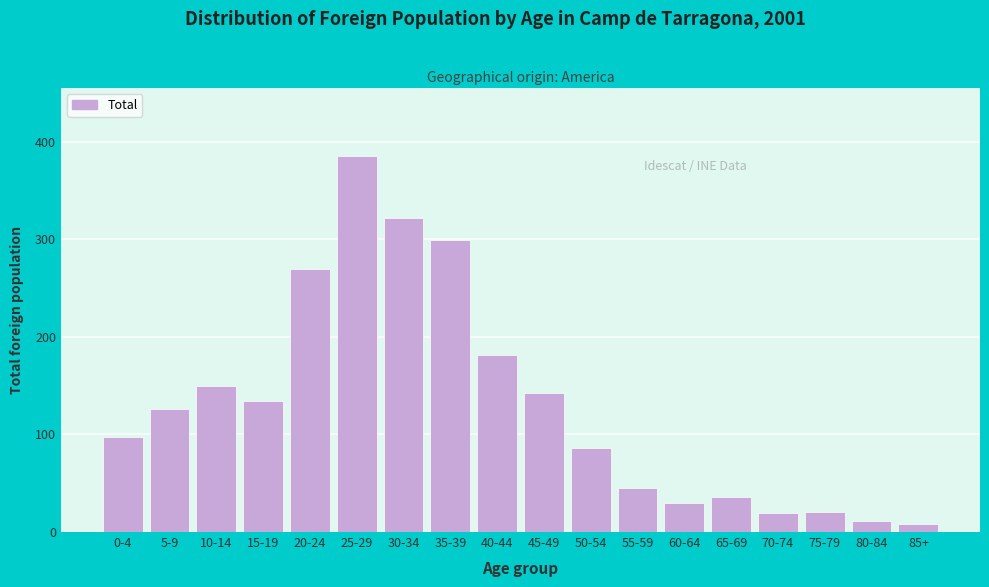

What is the difference between the maximum and minimum values?

378